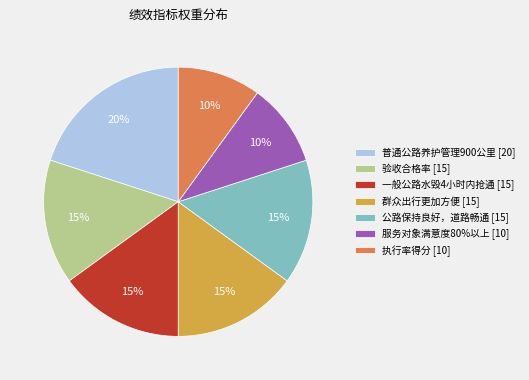

Which slice is the largest?

普通公路养护管理900公里 [20]